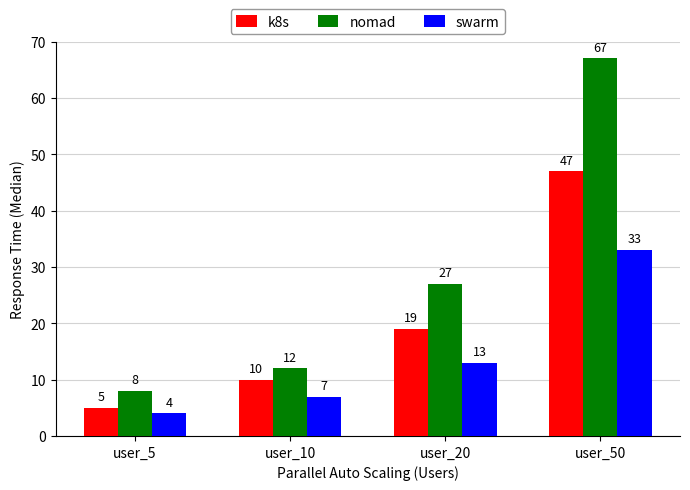

How many bars are there in total?

12